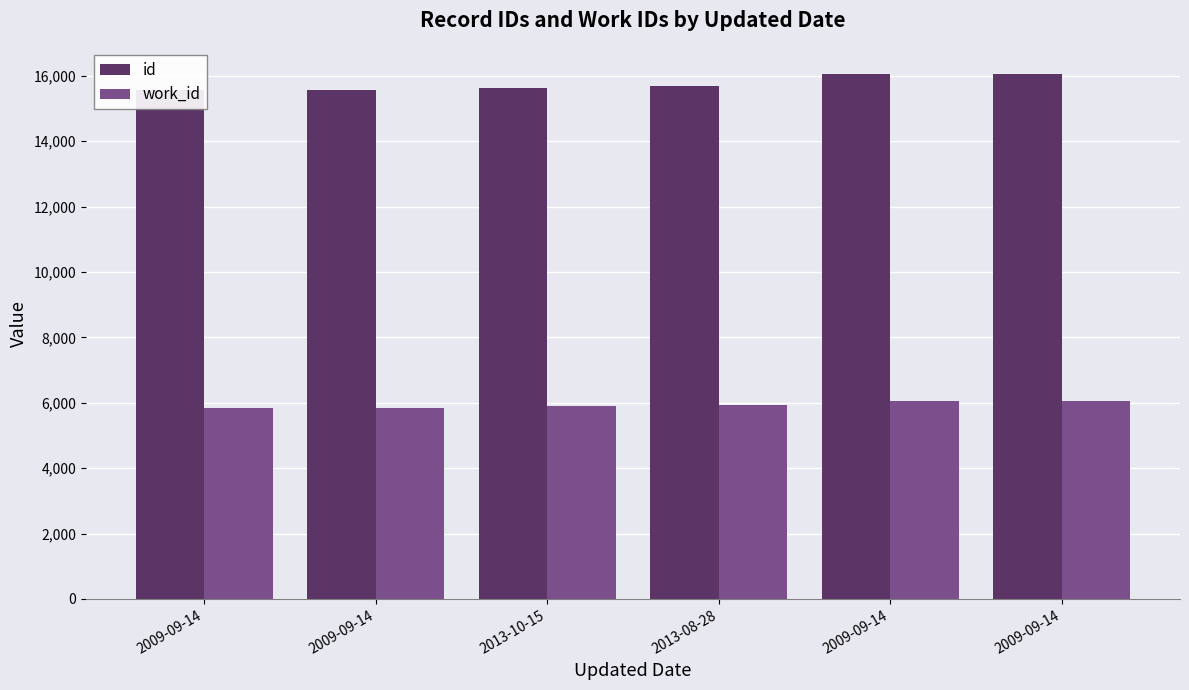

Rank the series at 2009-09-14 from lowest to highest value.

work_id, id